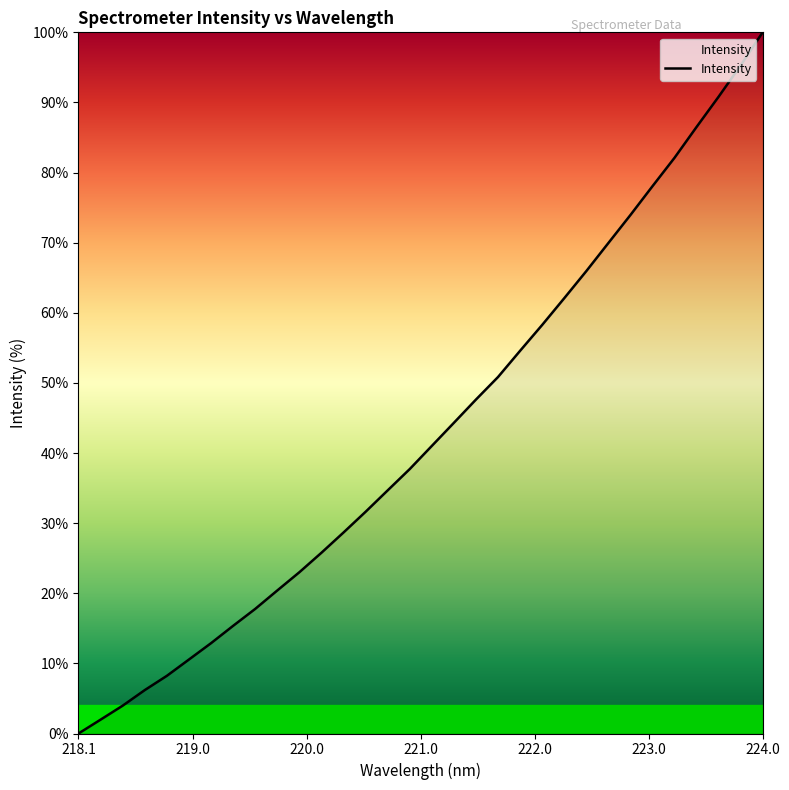

How many series are shown in this chart?

1